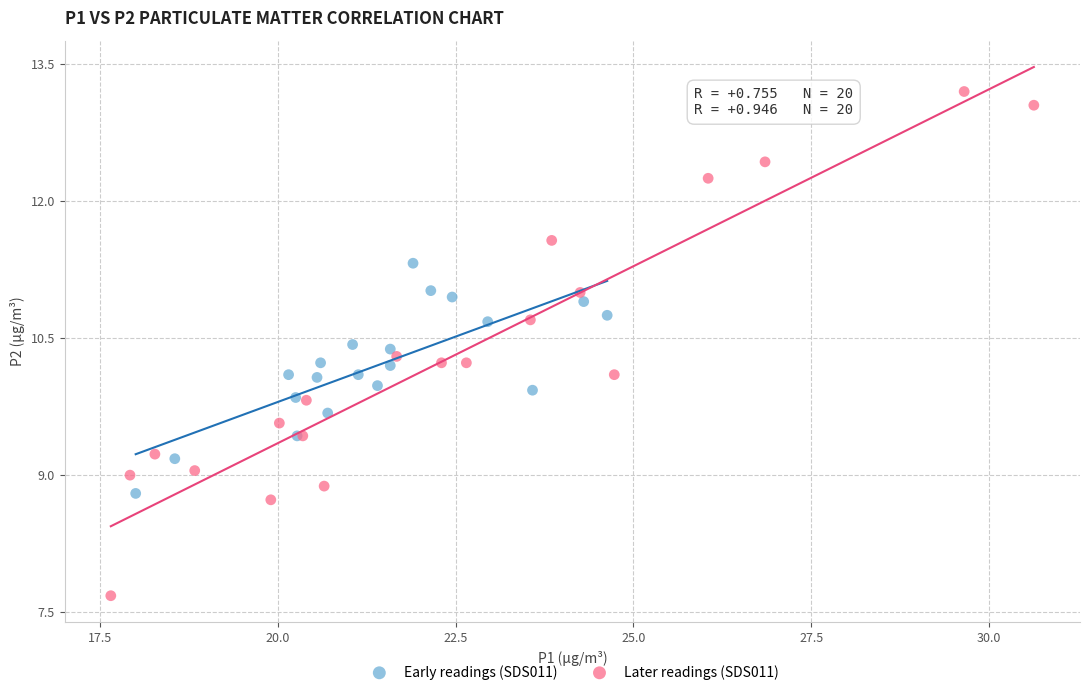

Which series has the widest spread of Y values?

Later readings (SDS011)